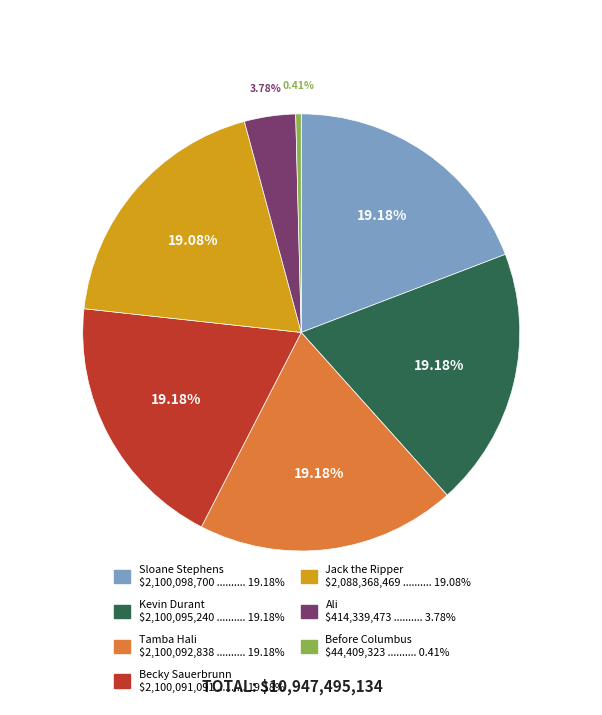

What percentage is the Tamba Hali slice, to the nearest percent?

19%